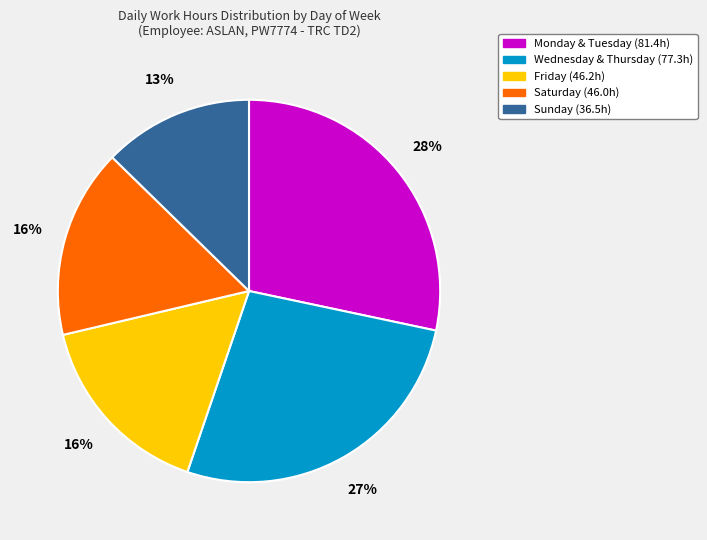

Is there a majority slice in this chart?

No